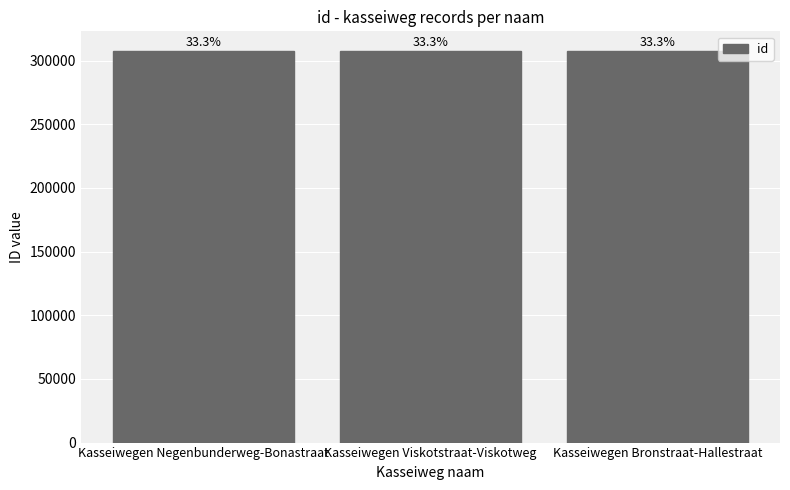

How many bars are there in total?

3